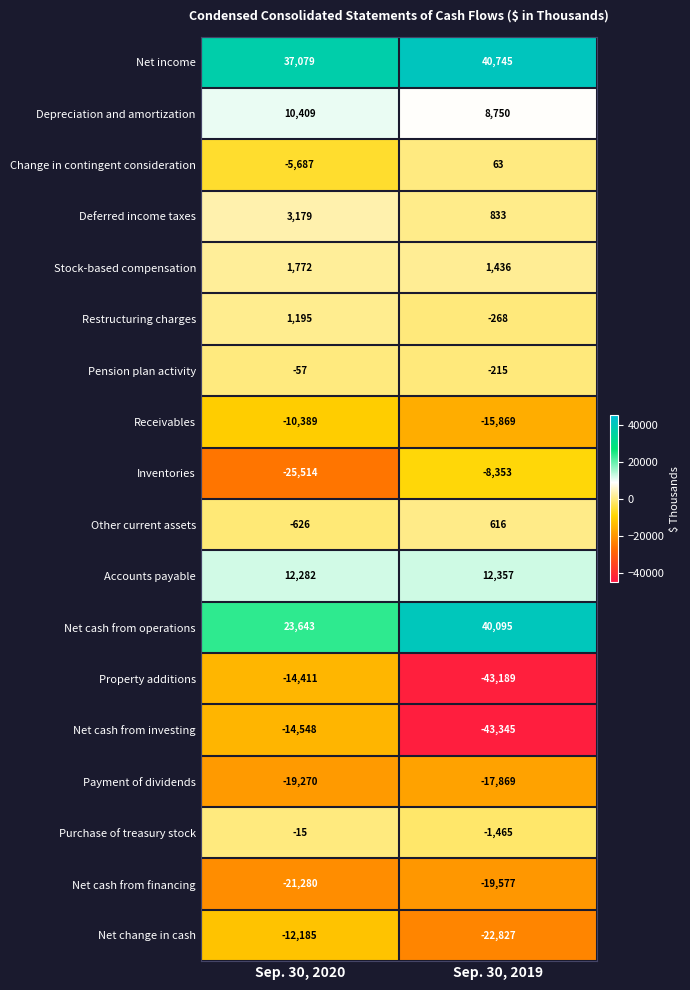

What is the difference between the maximum and minimum values in the Inventories series?

17161